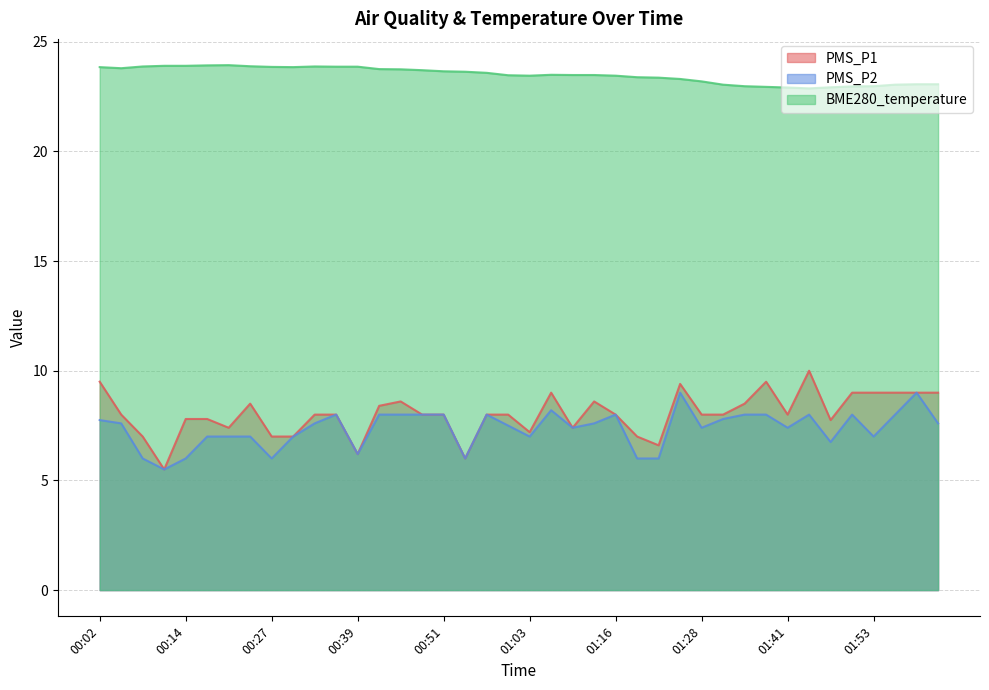

At how many categories does at least one series exceed 18?

40